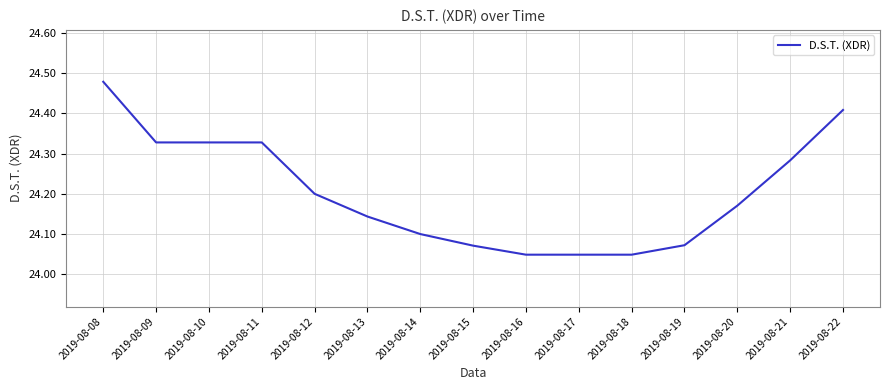

The value at 2019-08-13 is 24.1. True or false?

True